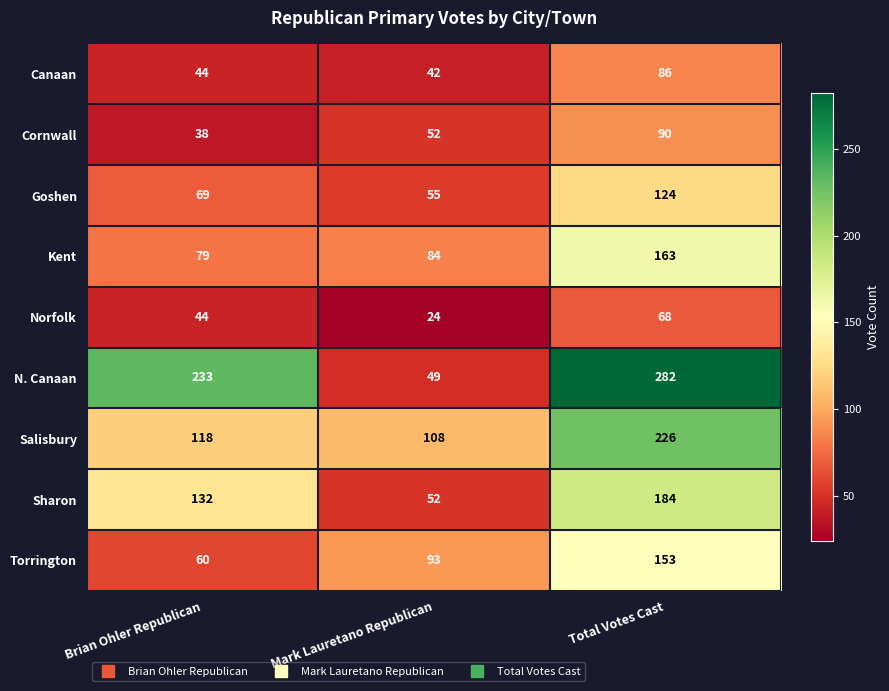

Which category has the lowest value across all series?

Mark Lauretano Republican